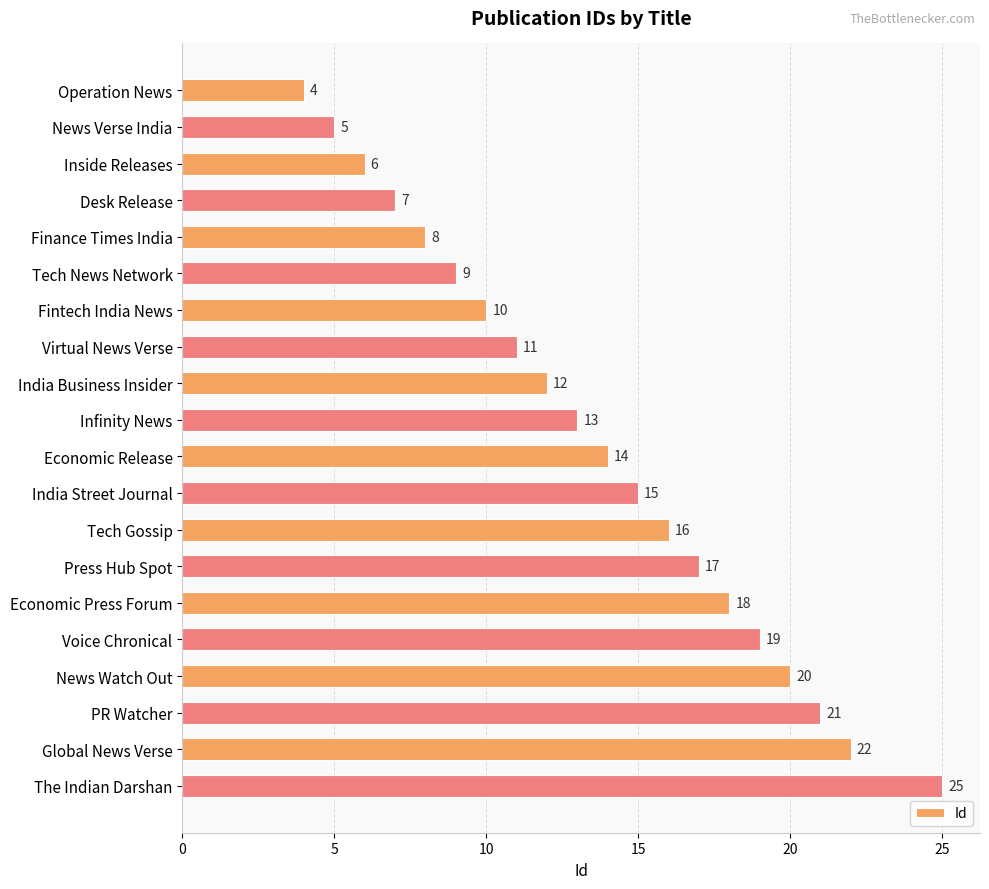

What is the label of the 2nd bar from the top?

News Verse India